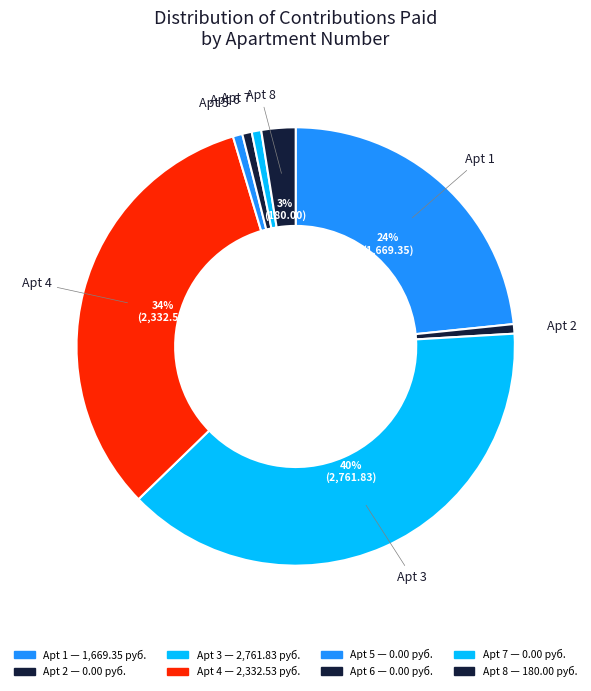

Is 4 the majority of the pie?

No